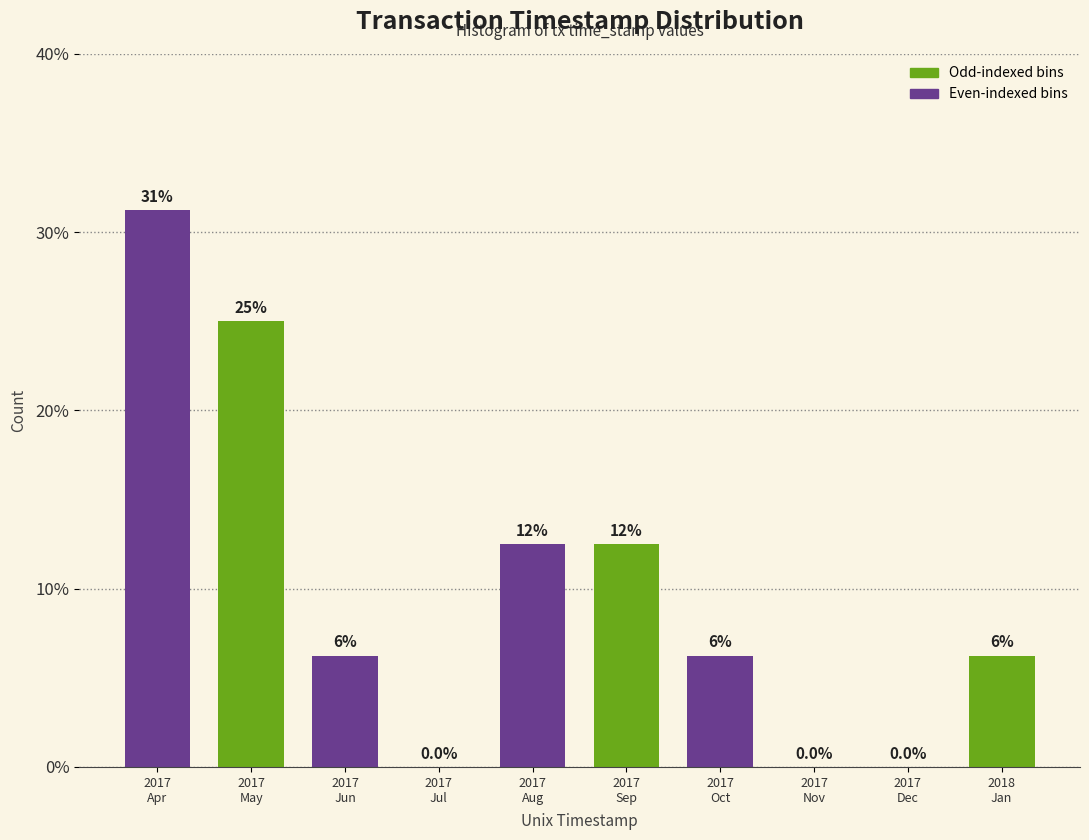

Are the bars horizontal?

No